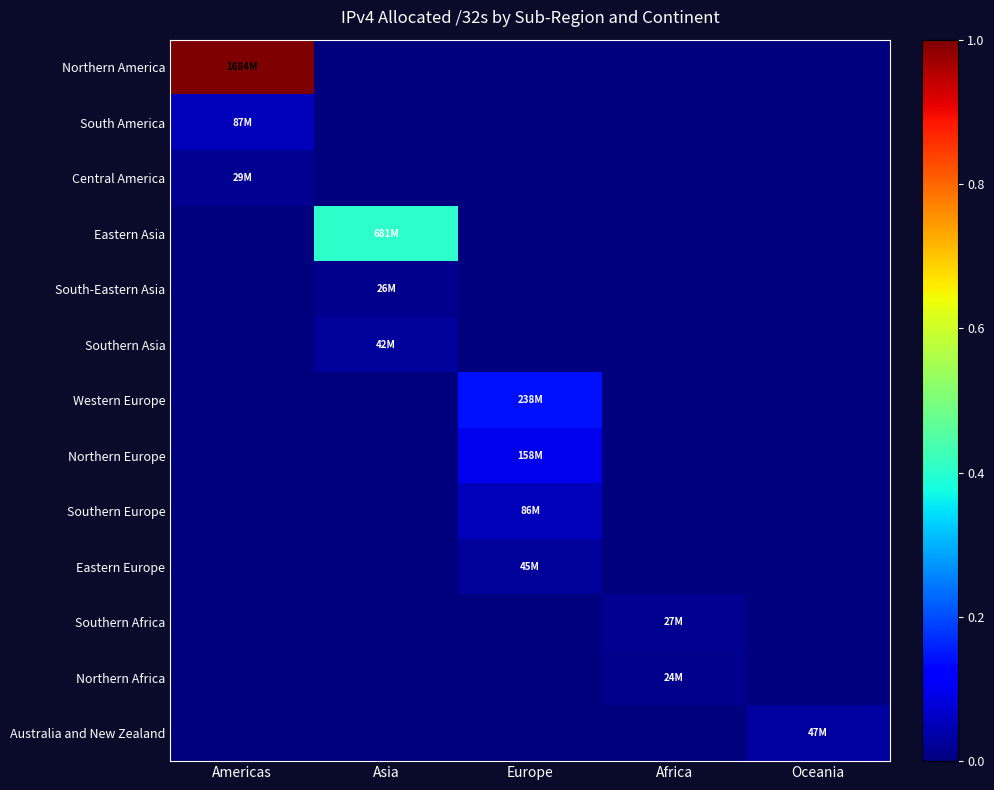

Rank the series at Europe from highest to lowest value.

Western Europe, Northern Europe, Southern Europe, Eastern Europe, Northern America, South America, Central America, Eastern Asia, South-Eastern Asia, Southern Asia, Southern Africa, Northern Africa, Australia and New Zealand